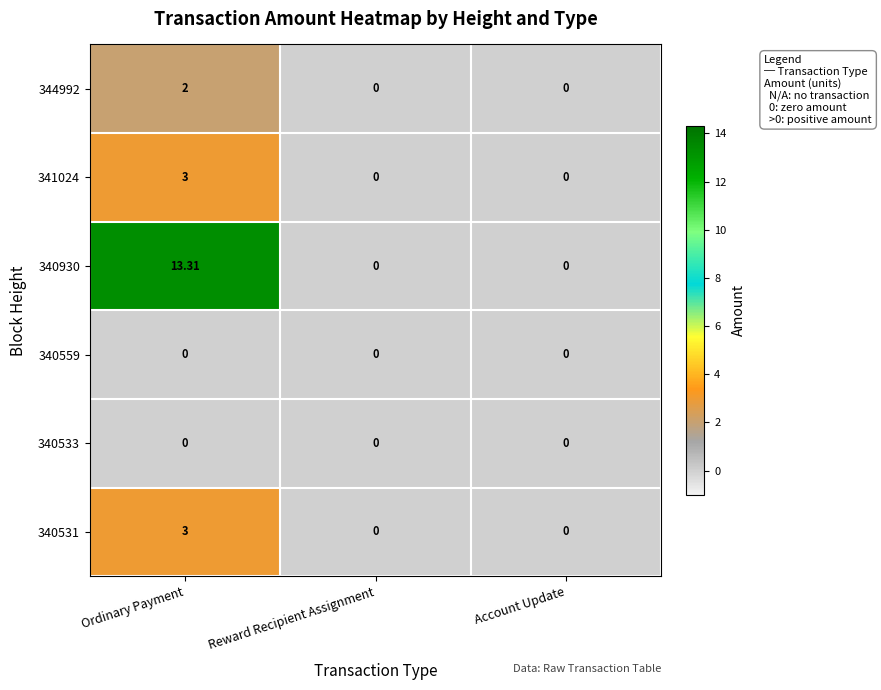

Between Ordinary Payment and Account Update, which series saw the biggest shift?

340930